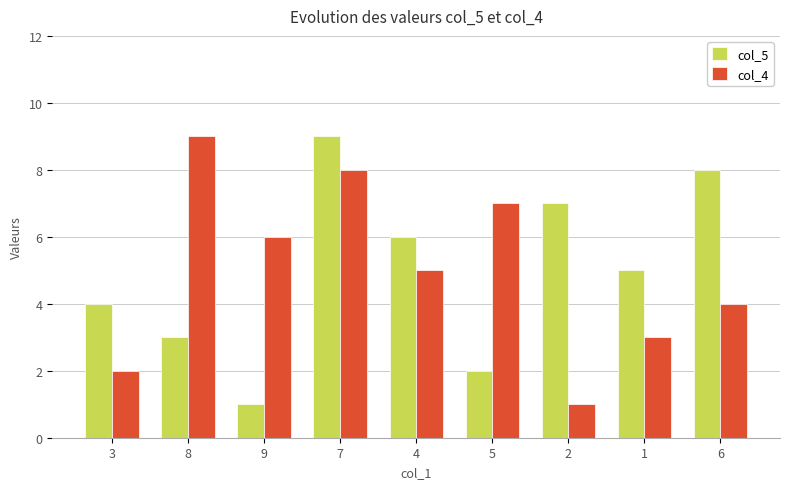

The value of col_5 at 7 is 3. True or false?

False